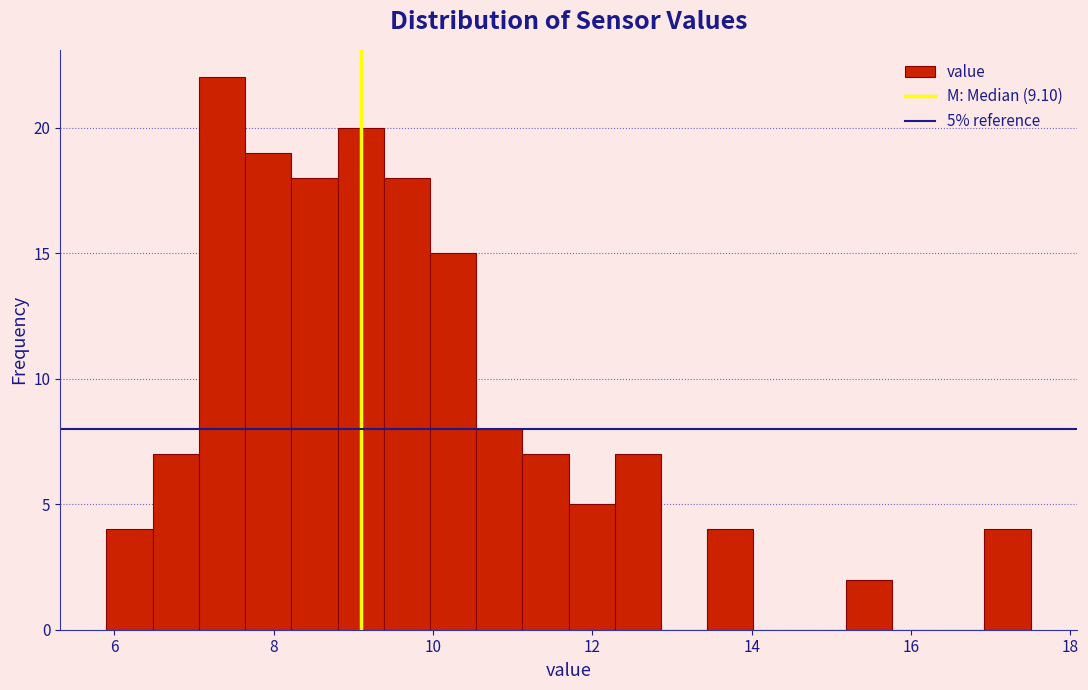

Read against the x-axis, roughly where is the centre of the tallest bar?

7.4